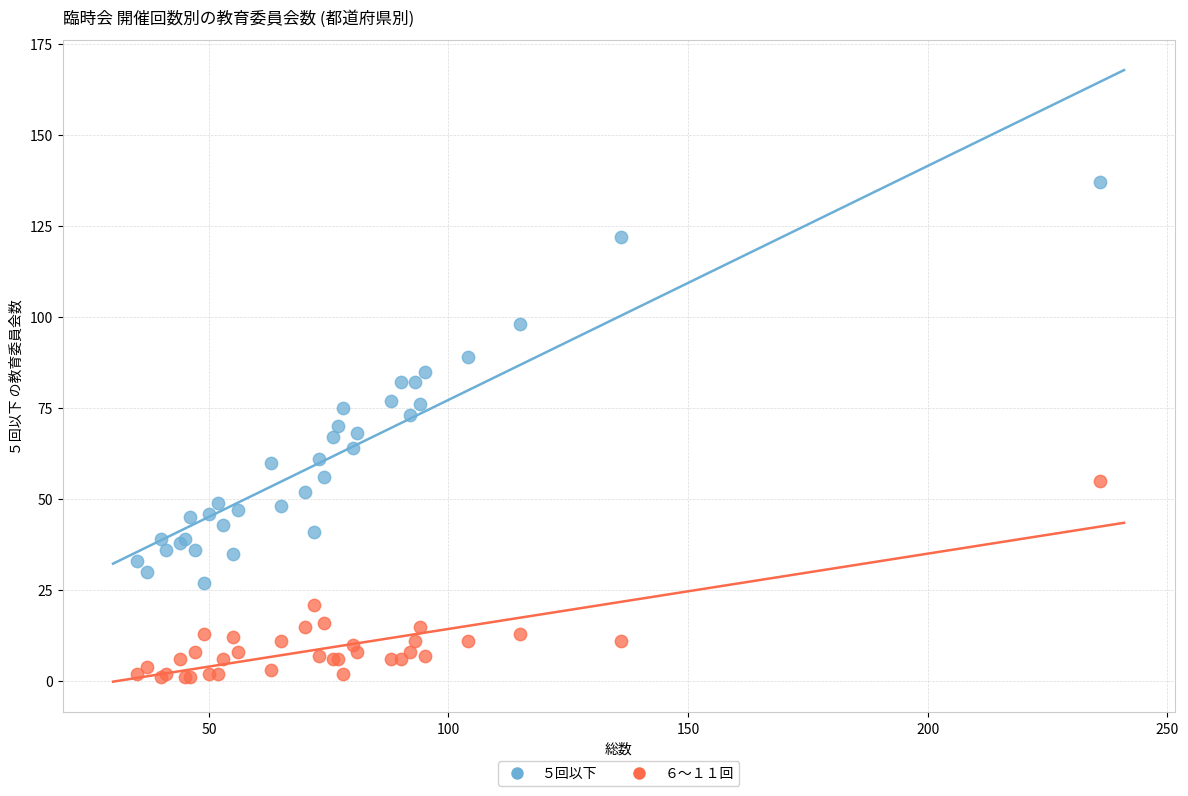

What is the X range (max minus min) for the scatter plot?

201